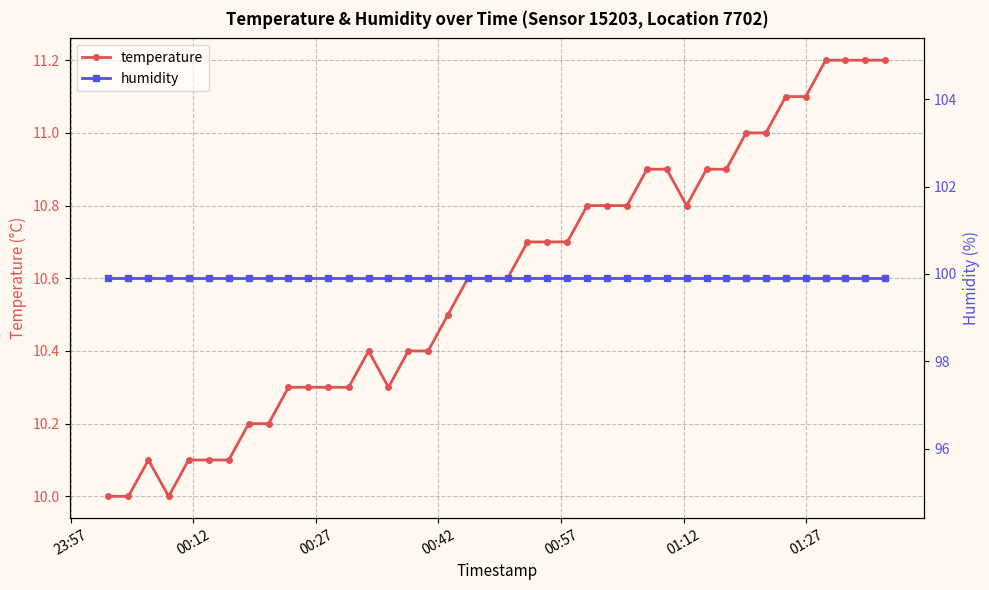

What is the value of the temperature point at the 11th from the left?

10.3